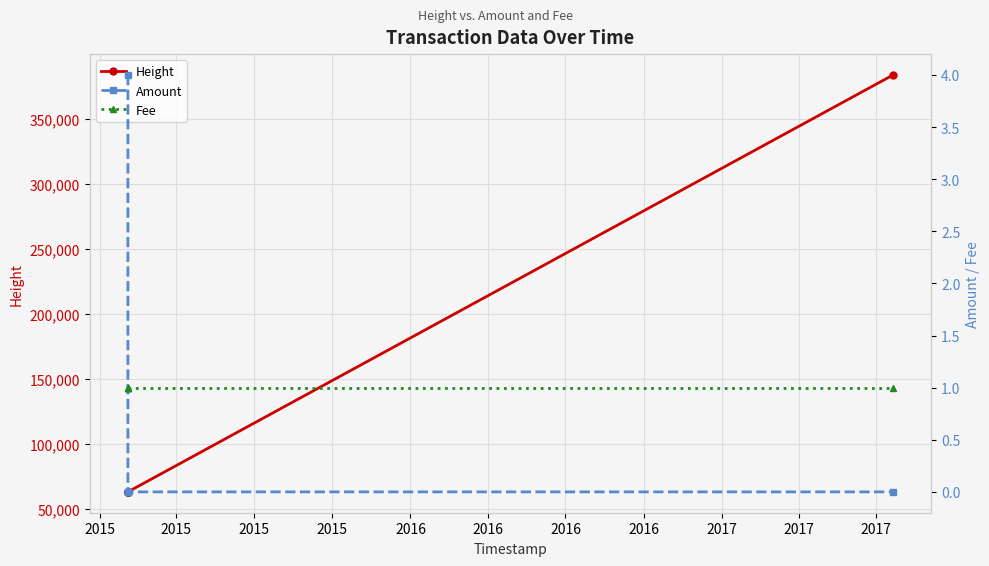

Reading left to right, what are all the values shown in this chart?

Height: 62831	62833	62835	62840	383832
Amount: 4	0	0	0	0
Fee: 1	1	1	1	1